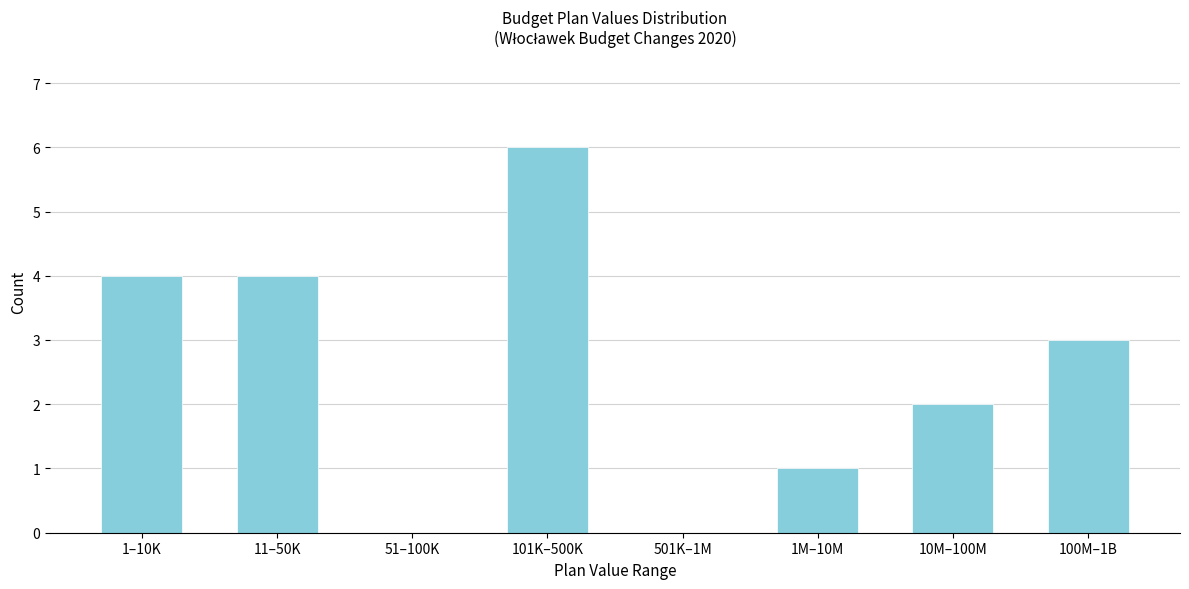

Reading left to right, what are all the values shown in this chart?

1–10K=4	11–50K=4	51–100K=0	101K–500K=6	501K–1M=0	1M–10M=1	10M–100M=2	100M–1B=3